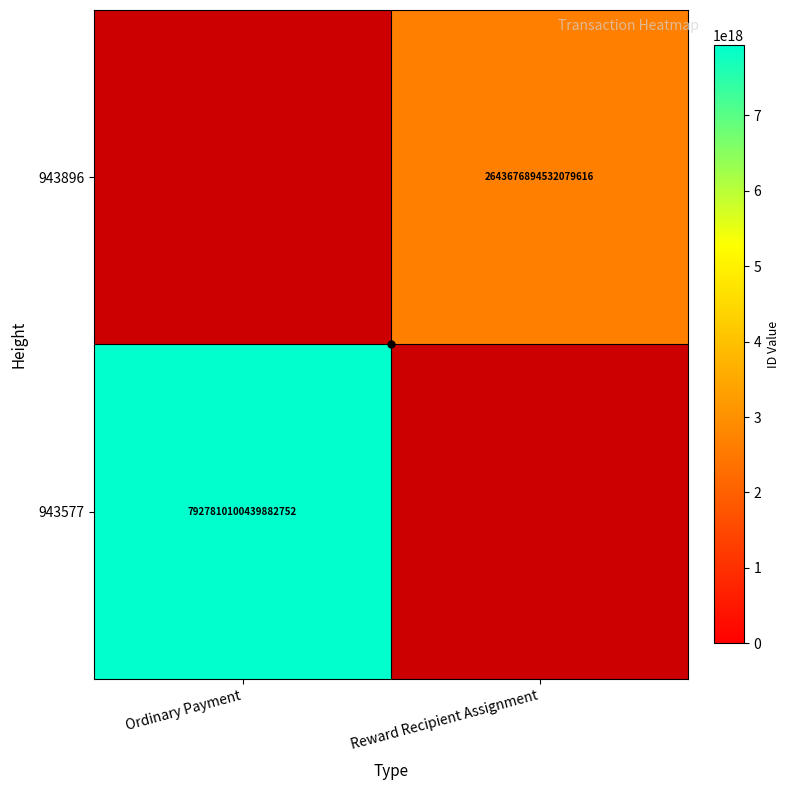

Which has a higher value, Reward Recipient Assignment or Ordinary Payment?

Ordinary Payment